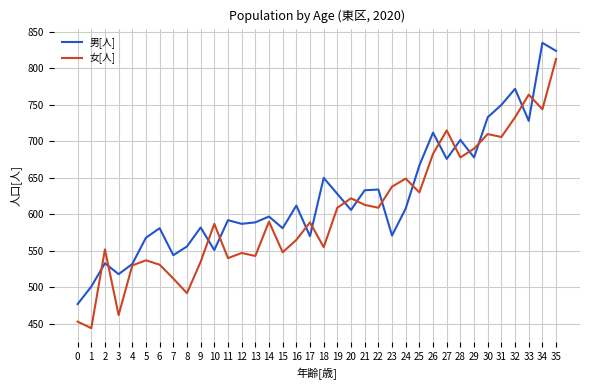

What is the difference between the second highest and second lowest values in the 女[人] series?

311